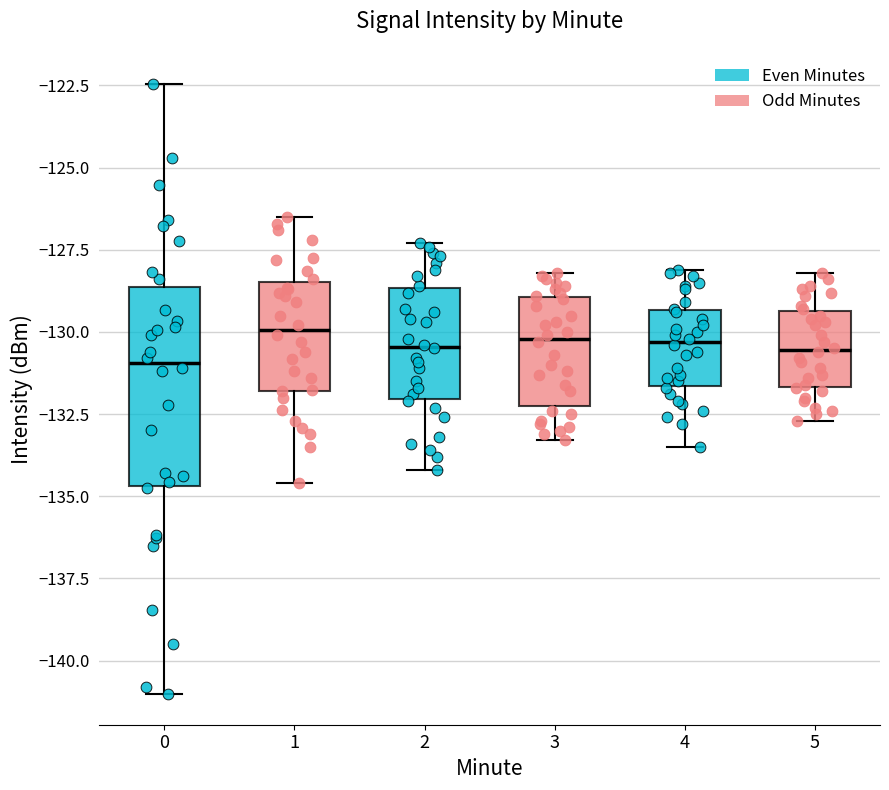

Where is the upper edge of the box at x = 1 on the y-axis? The values are not printed on the chart, so give them approximately, as read against the axis.

-128.5